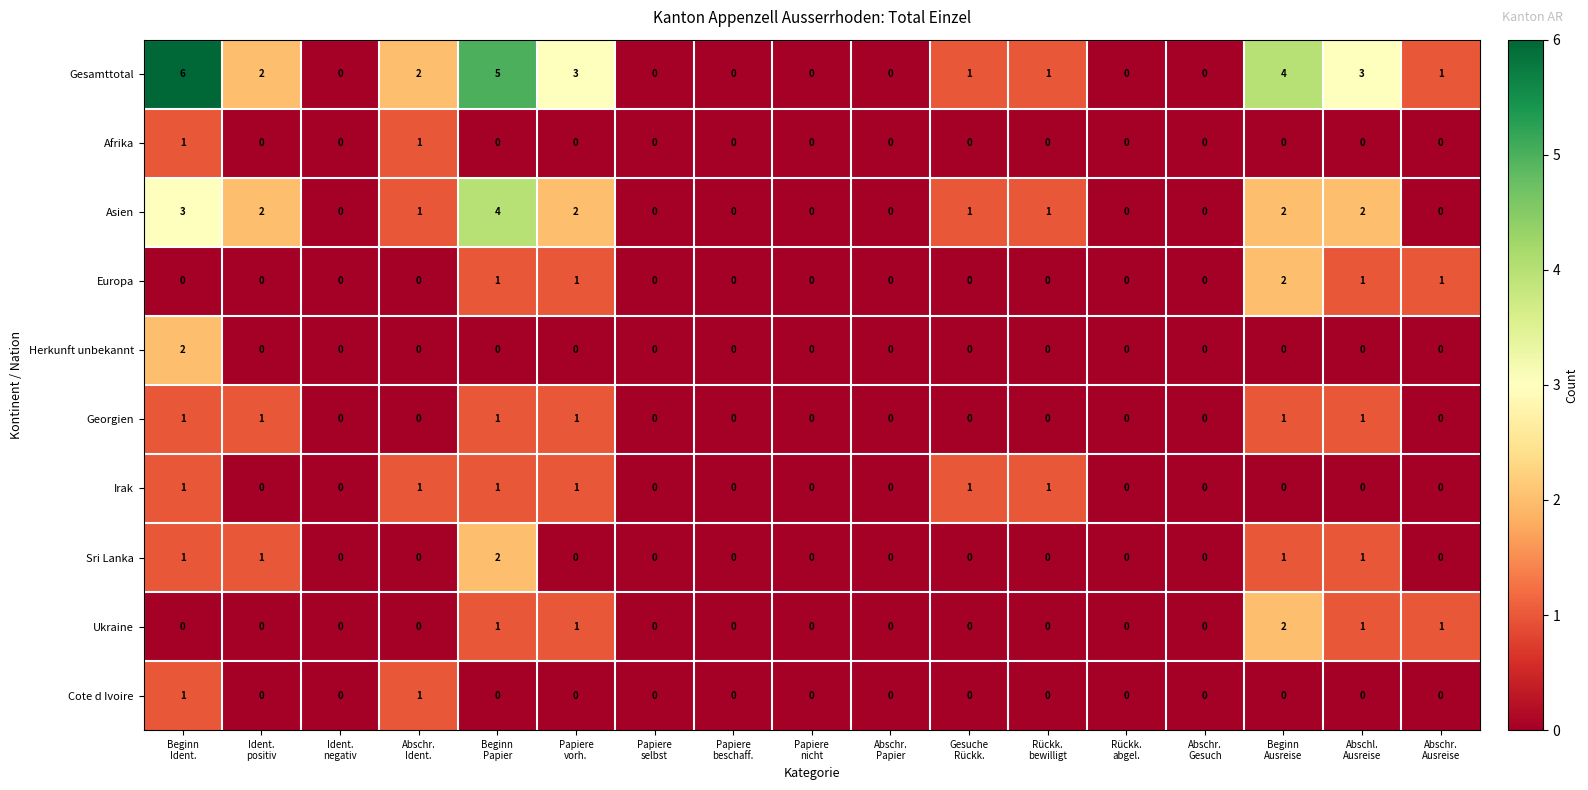

Which series has the largest range (max minus min)?

Gesamttotal